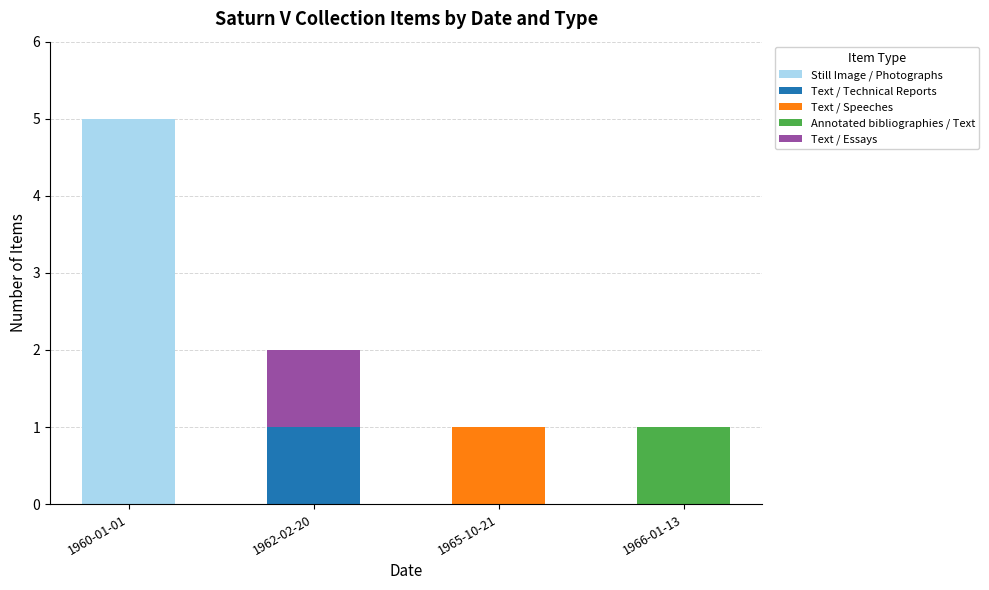

The value of Still Image / Photographs at 1966-01-13 is 0. True or false?

True